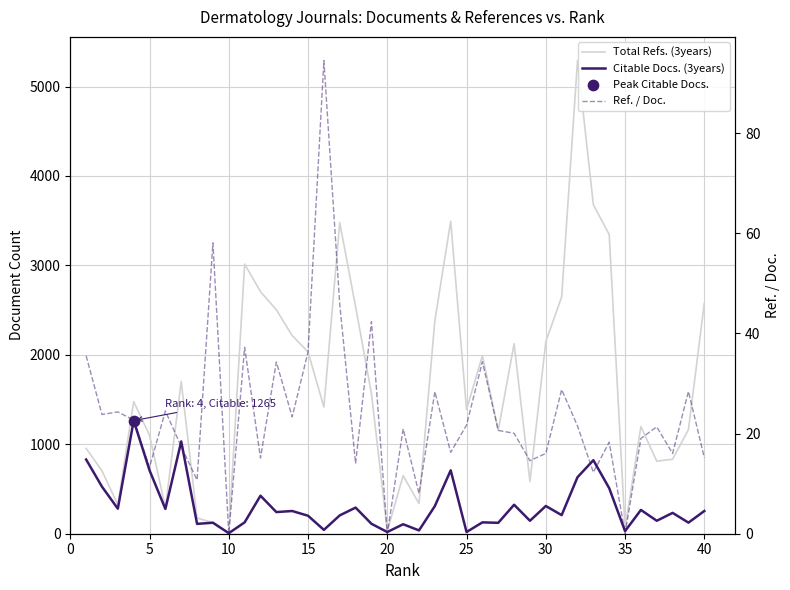

At how many categories does at least one series exceed 4728?

1